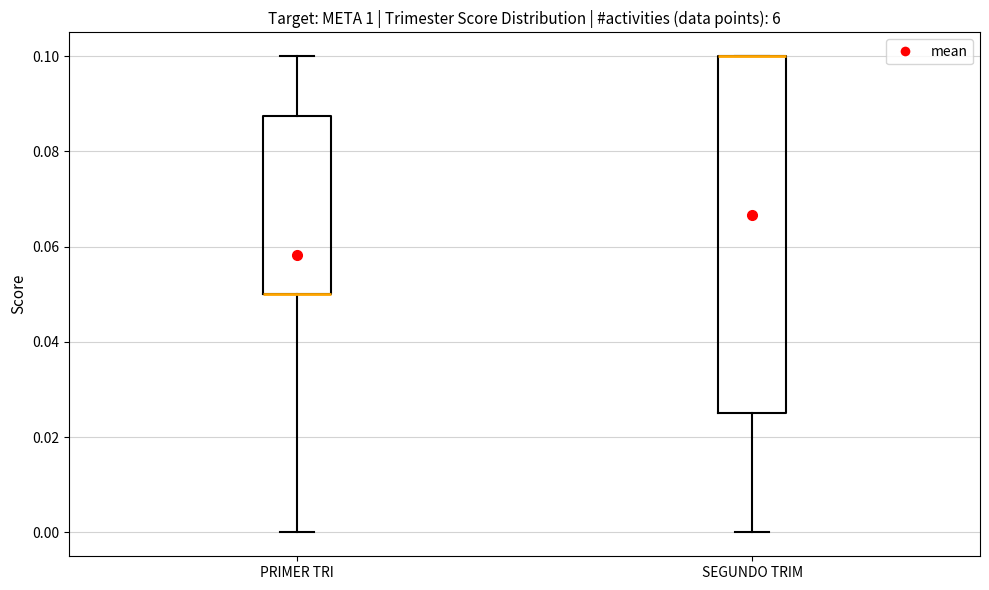

Reading left to right, transcribe this box plot: for each box, give where its median line is, the range the box spans, and where its two whiskers end, as read against the y-axis. The values are not printed on the chart, so give them approximately, as read against the axis.

PRIMER TRI: median 0.050 (drawn on the box's lower edge), box 0.050 to 0.088, whiskers 0.000 to 0.100
SEGUNDO TRIM: median 0.100 (drawn on the box's upper edge), box 0.026 to 0.100, whiskers 0.000 to 0.100